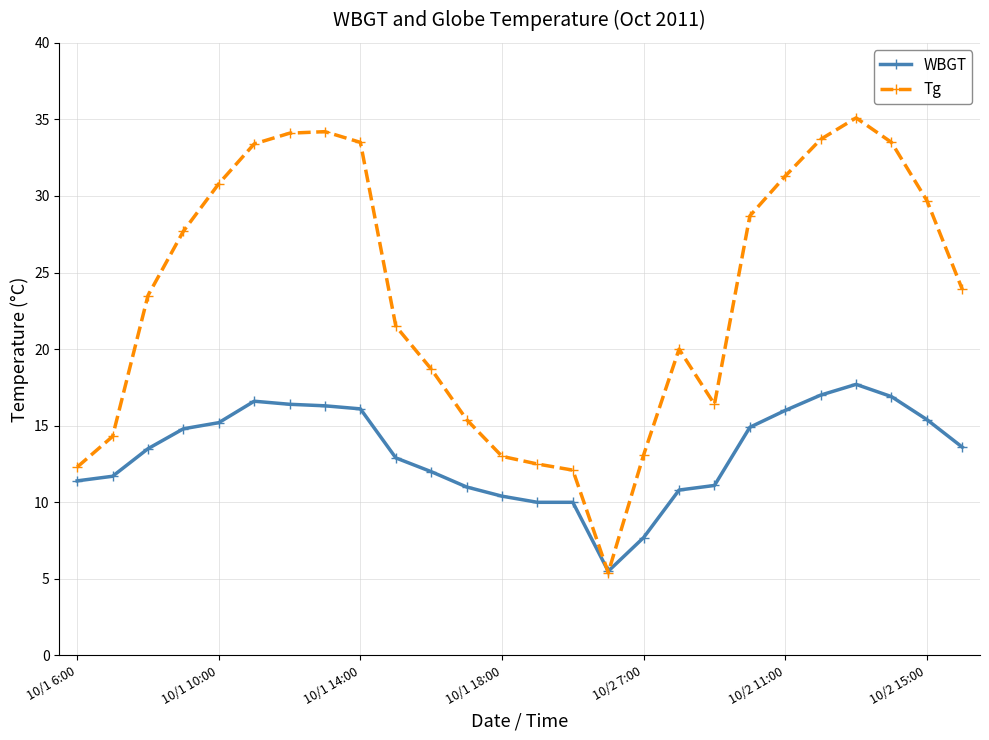

What is the difference between the second highest and second lowest values in the Tg series?

22.1